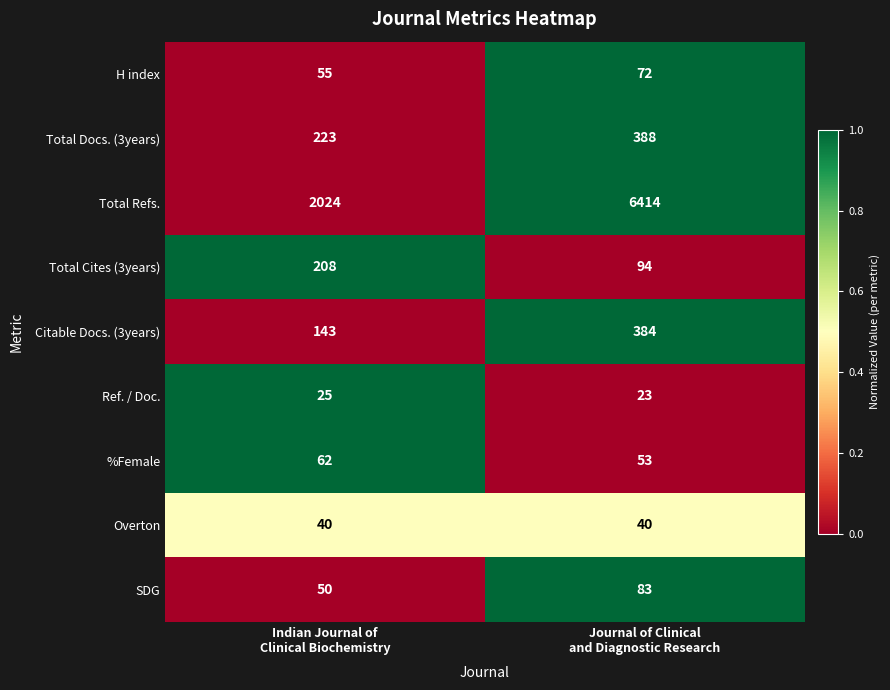

Rank the series by their maximum value, from lowest to highest.

Ref. / Doc., Overton, %Female, H index, SDG, Total Cites (3years), Citable Docs. (3years), Total Docs. (3years), Total Refs.